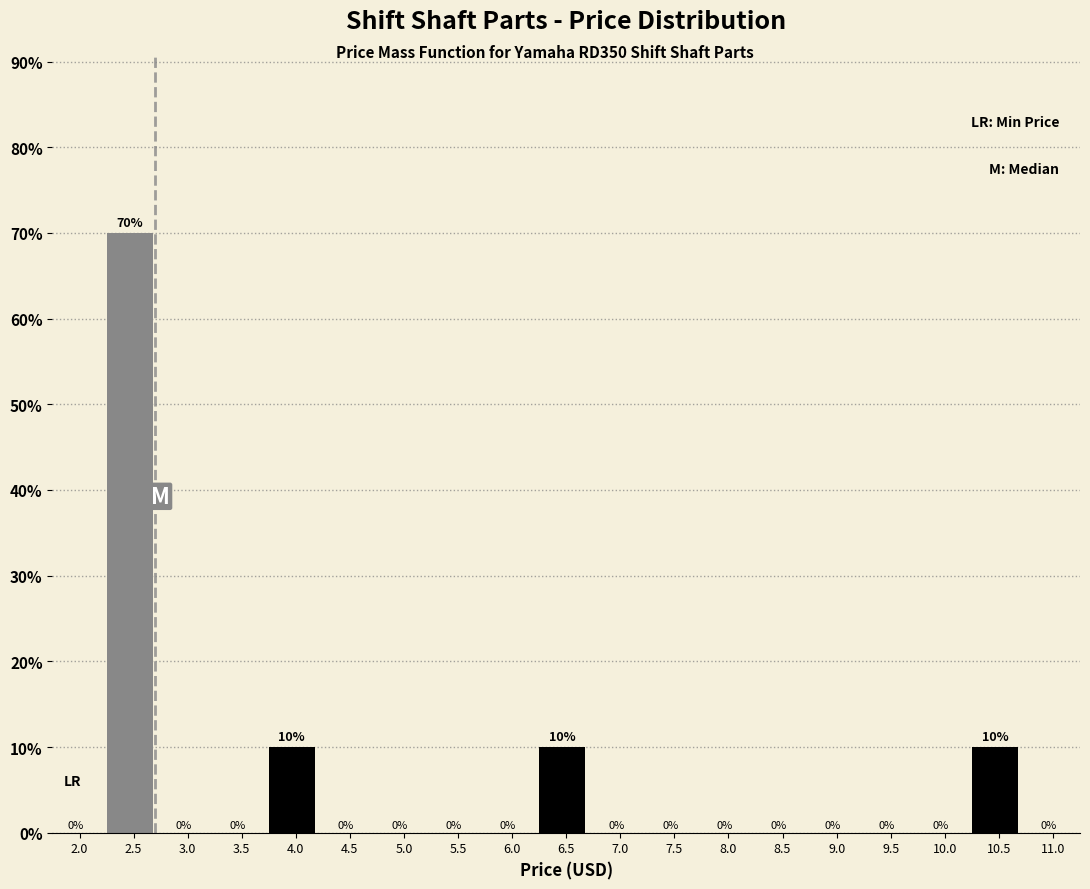

Reading right to left, what are all the values shown in this chart?

11.0=0	10.5=10	10.0=0	9.5=0	9.0=0	8.5=0	8.0=0	7.5=0	7.0=0	6.5=10	6.0=0	5.5=0	5.0=0	4.5=0	4.0=10	3.5=0	3.0=0	2.5=70	2.0=0